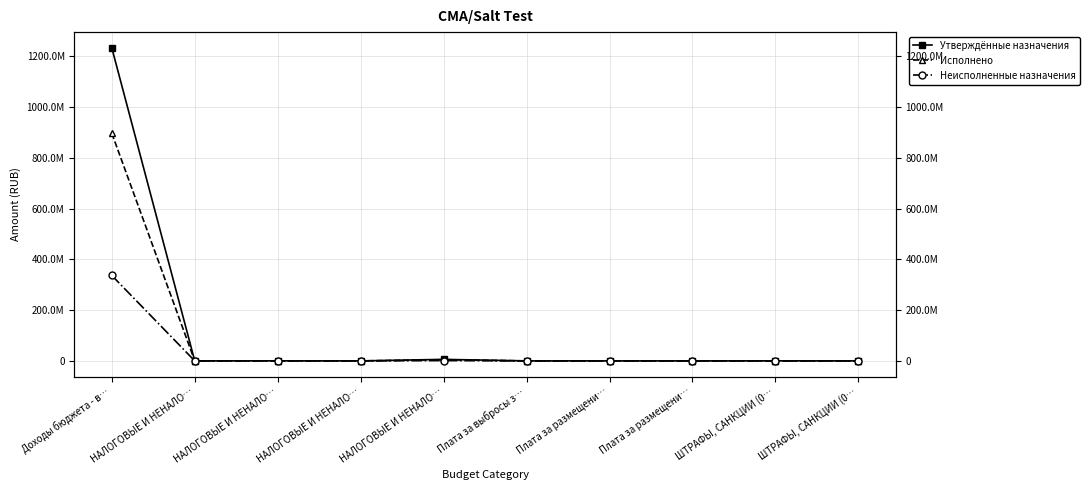

At which category is the sum across all series the highest?

Доходы бюджета - в…